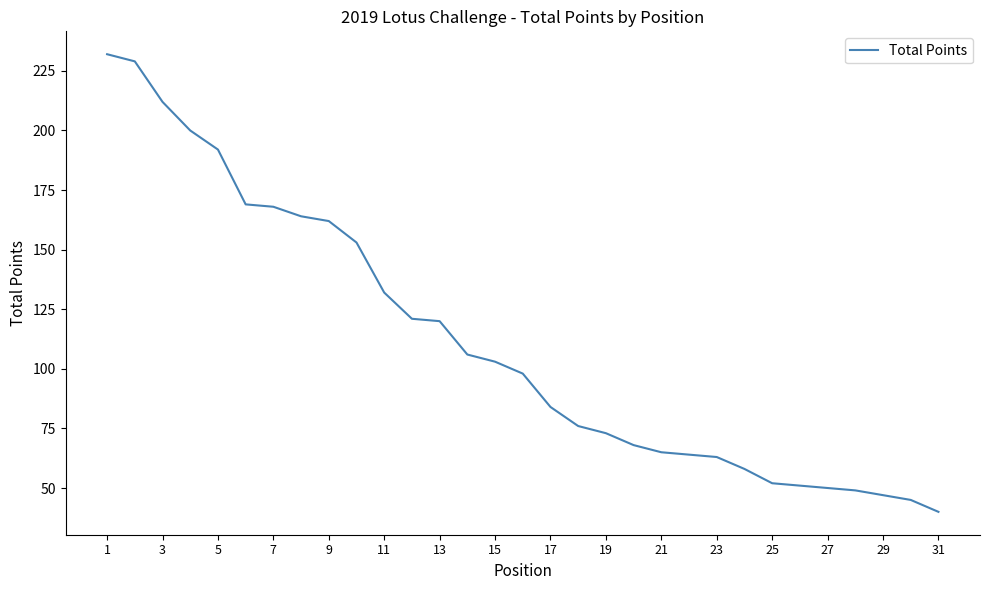

What is the greatest value displayed?

232